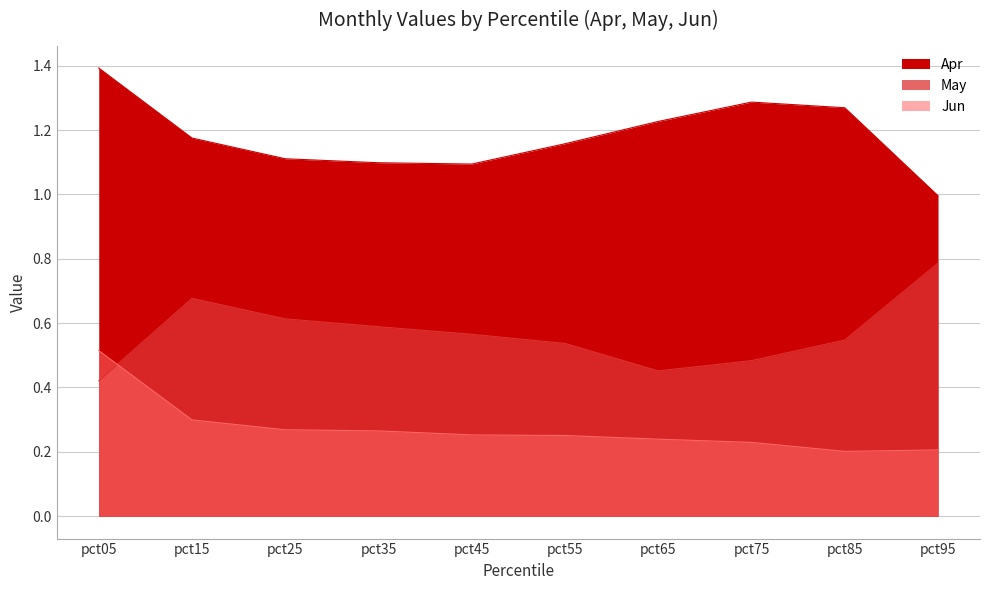

What is the total value across all series at pct15?

2.2